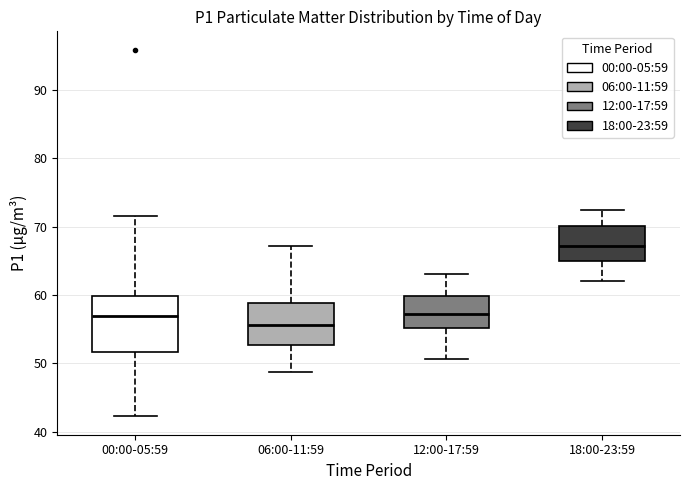

Which box is the tallest, from its lower edge to its upper edge?

00:00-05:59